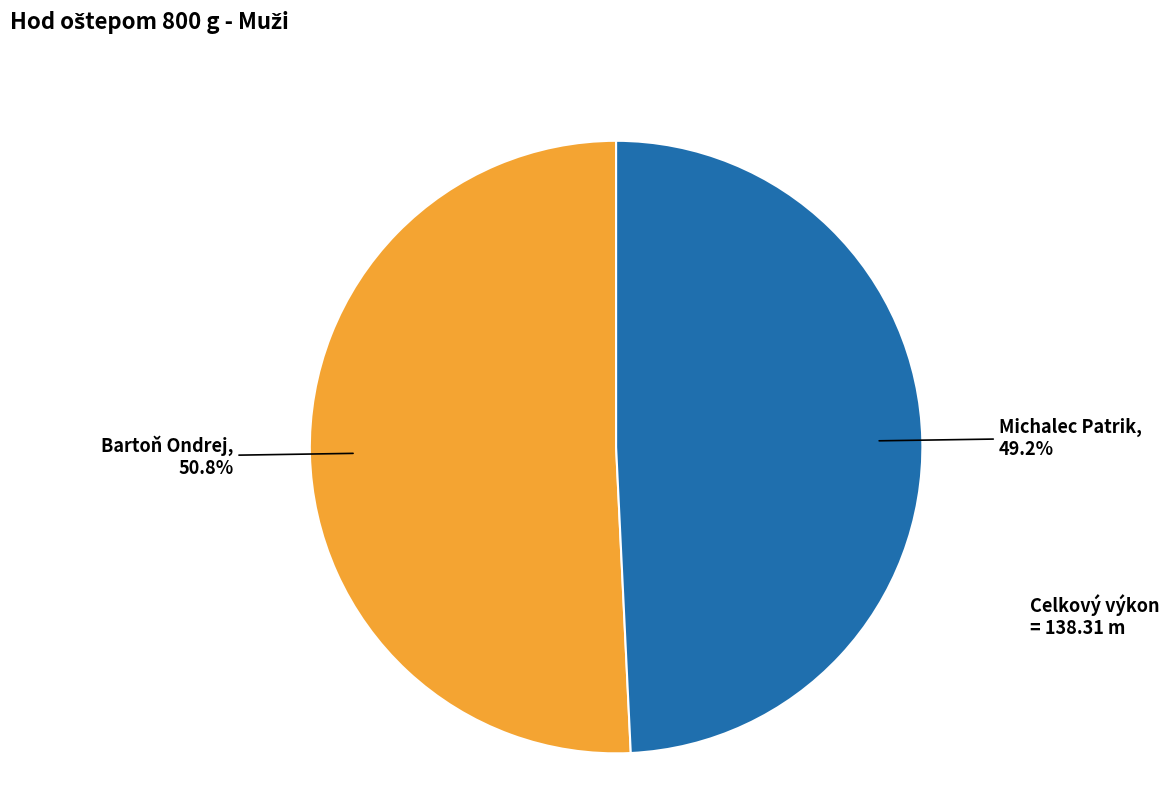

Combined, what portion of the pie is Bartoň Ondrej and Michalec Patrik?

100.0%